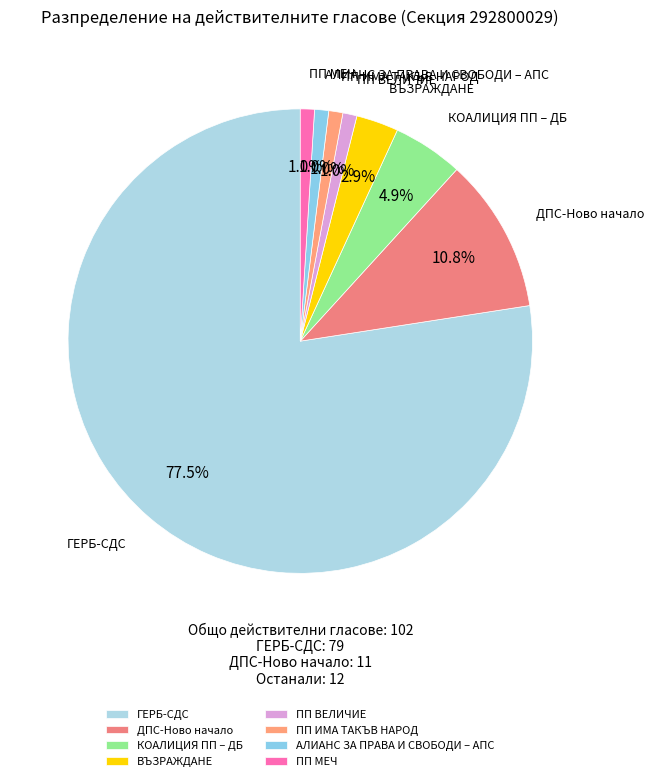

How many slices are in this pie chart?

8